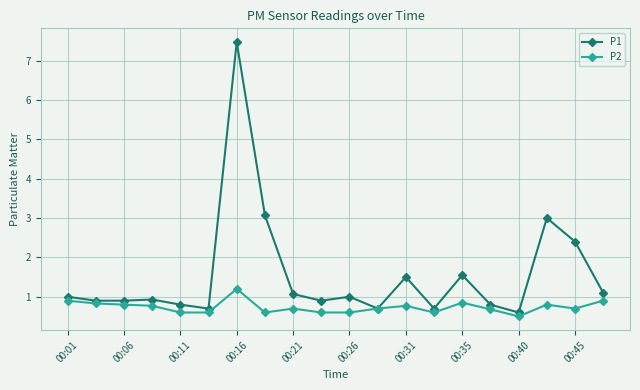

What is the minimum value for P1?

0.6